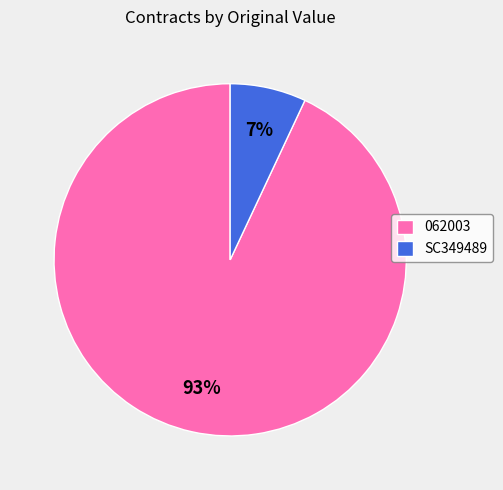

Between SC349489 and 062003, which is larger?

062003